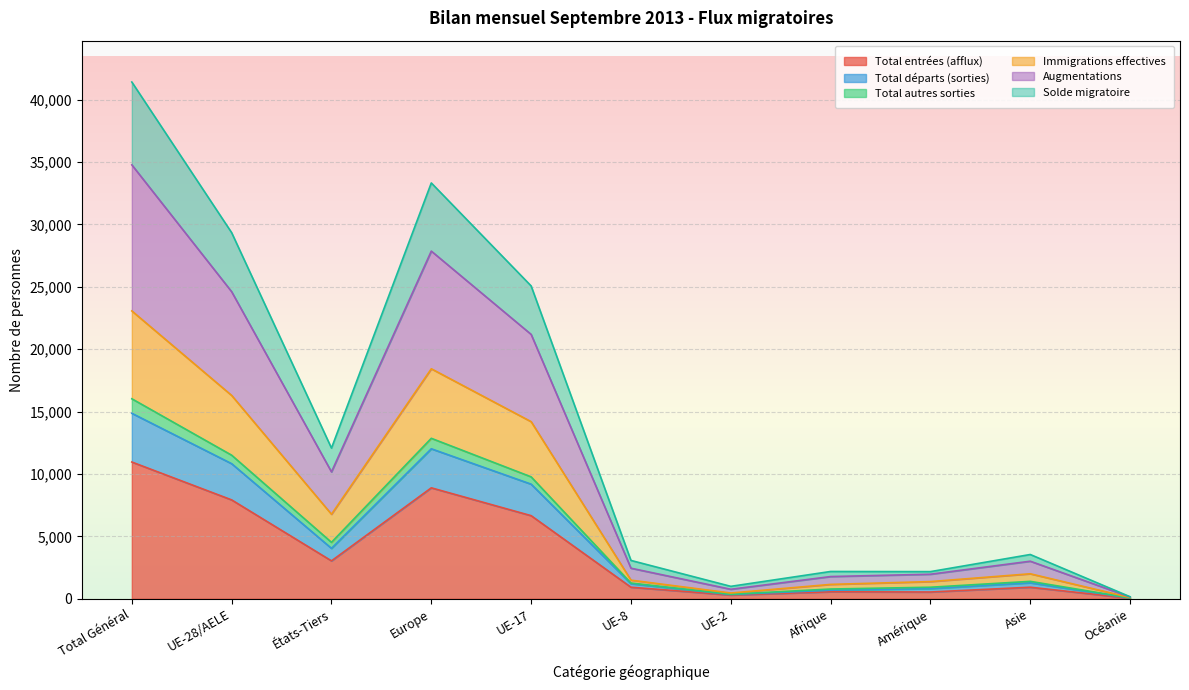

At which label does Total autres sorties reach its minimum?

Océanie